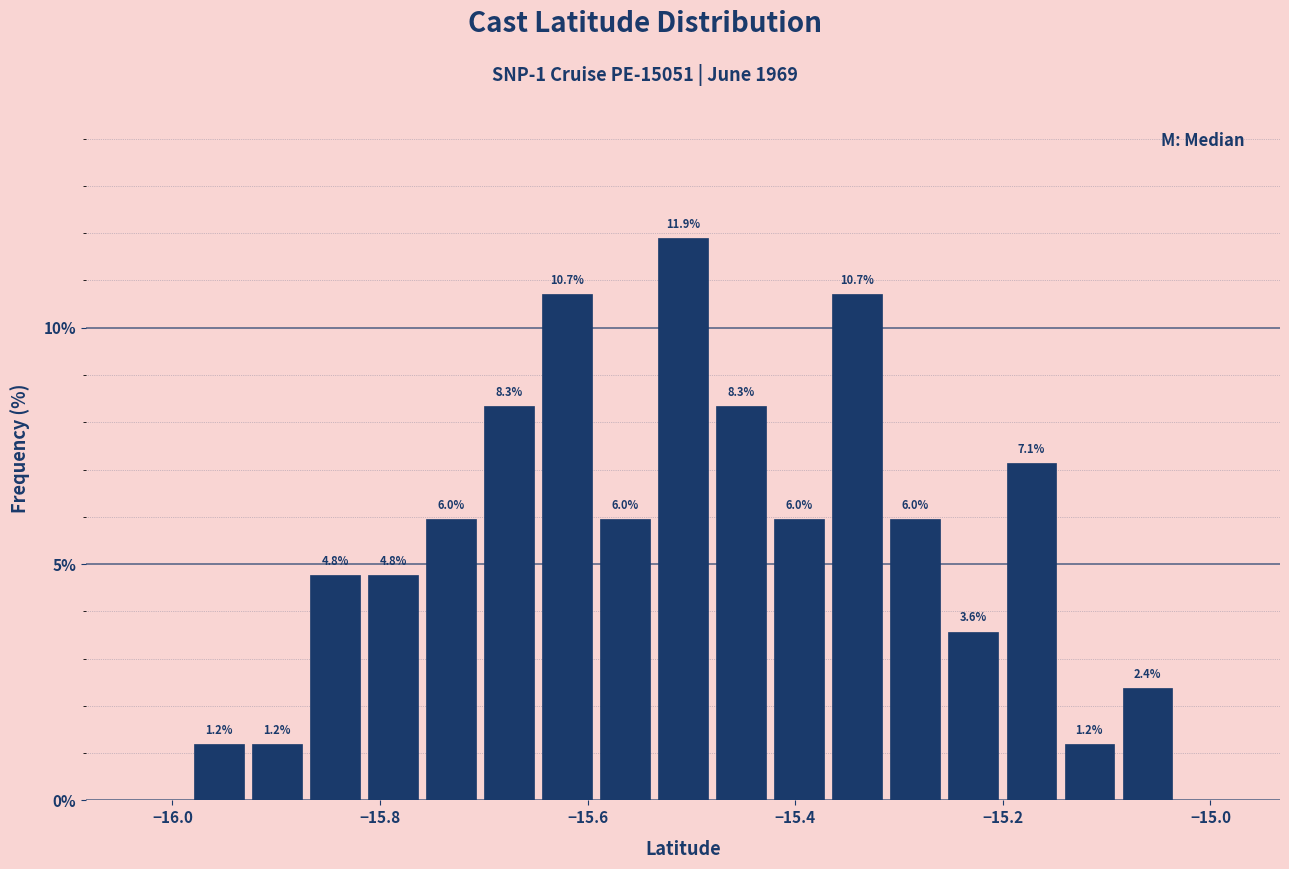

Read against the x-axis, roughly where is the centre of the tallest bar?

-15.50